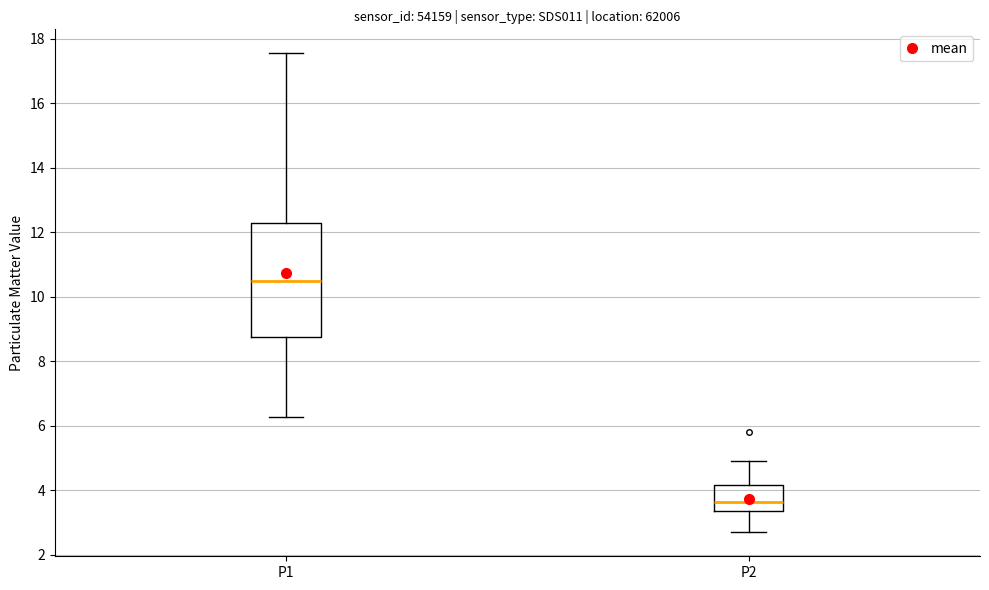

Which box's median line is the lowest?

P2